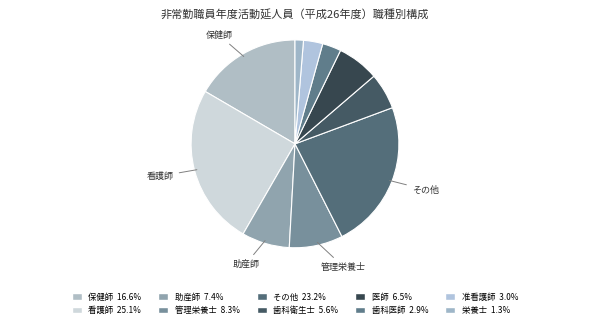

Is there any slice that represents more than half of the pie?

No